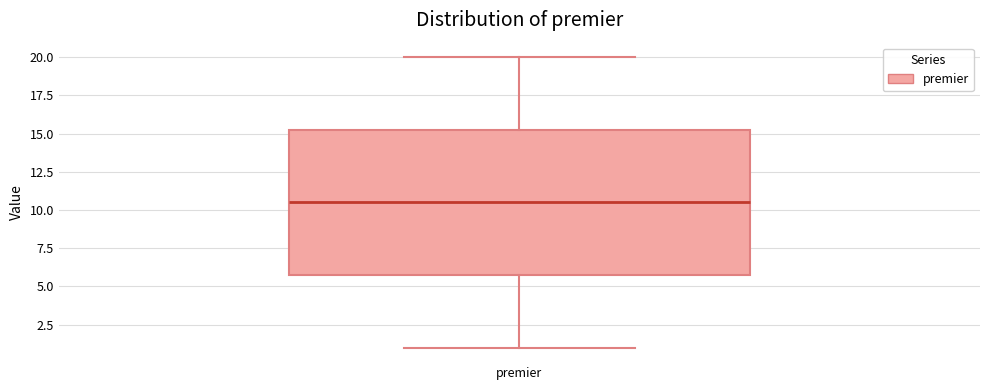

Where does the lower whisker of the box for premier end on the y-axis? The values are not printed on the chart, so give them approximately, as read against the axis.

1.0